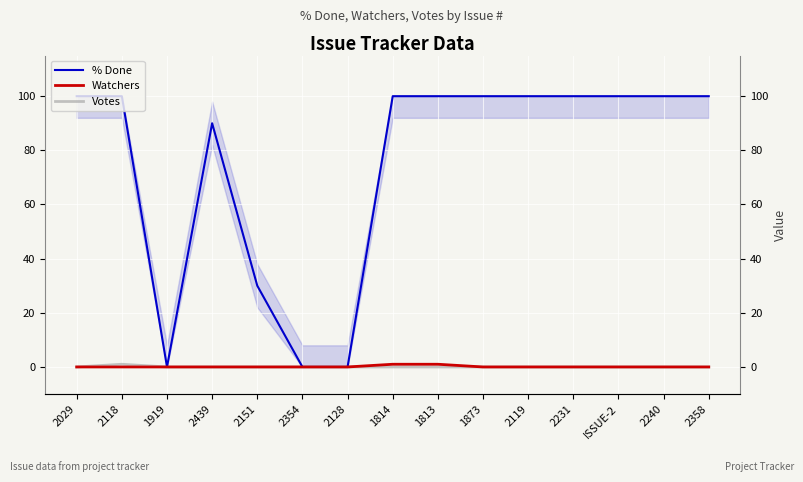

How many data points does each series have?

15